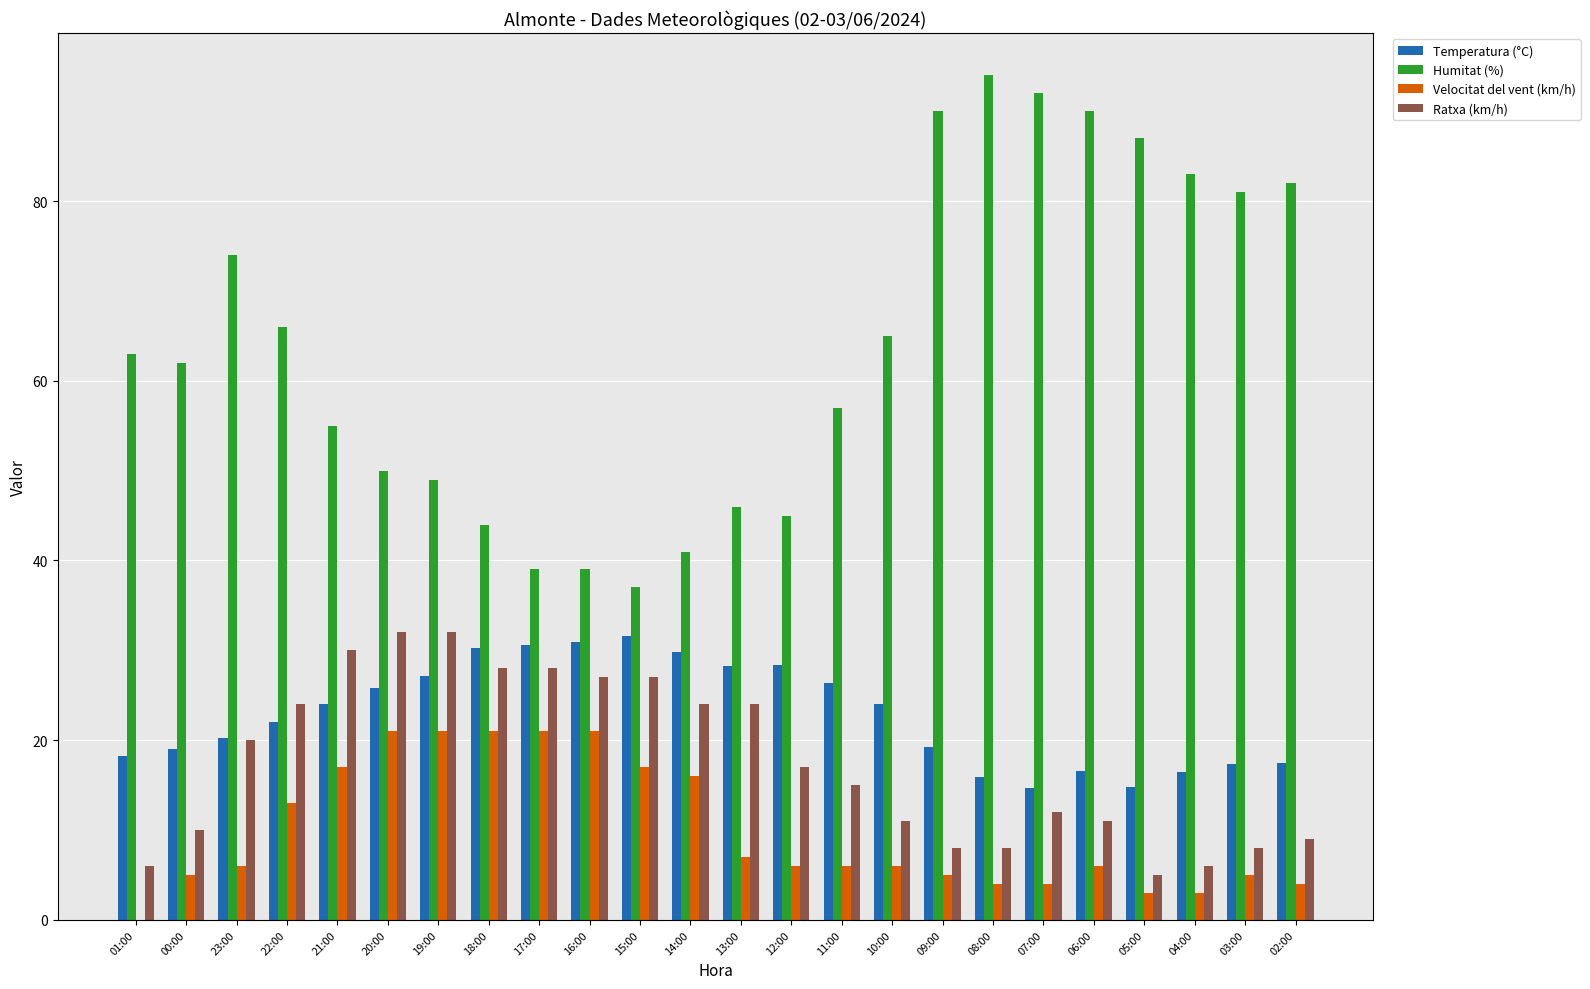

What is the maximum value for Velocitat del vent (km/h)?

21.0